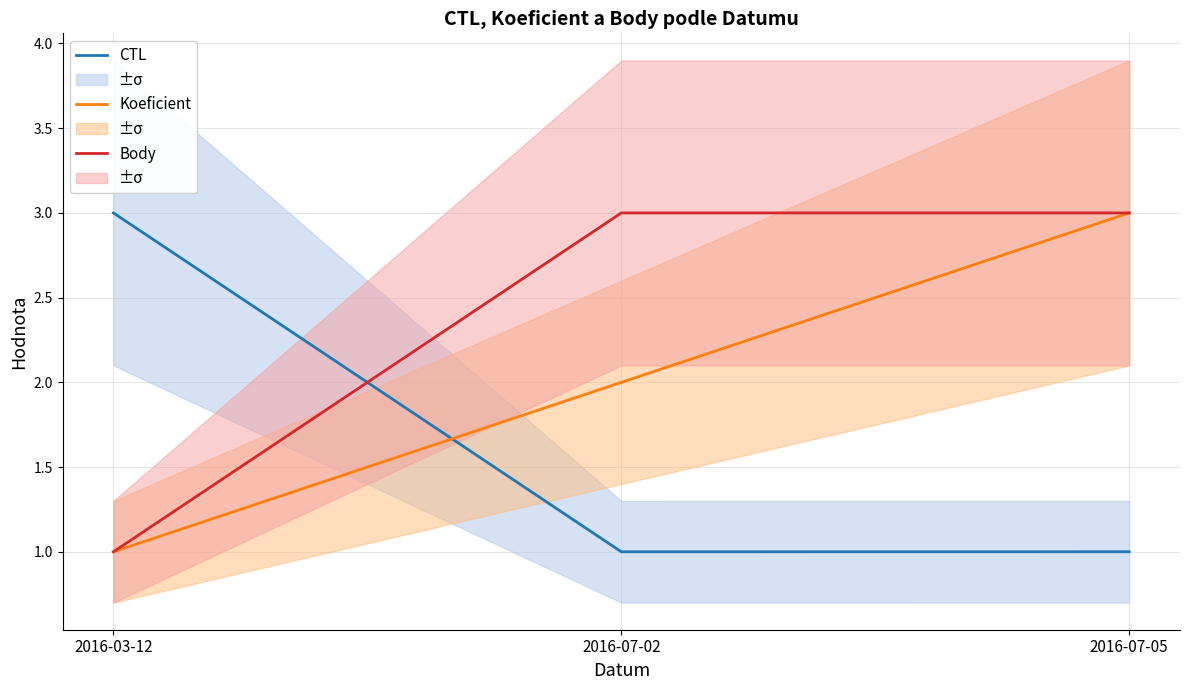

Does the chart have visible grid lines?

Yes